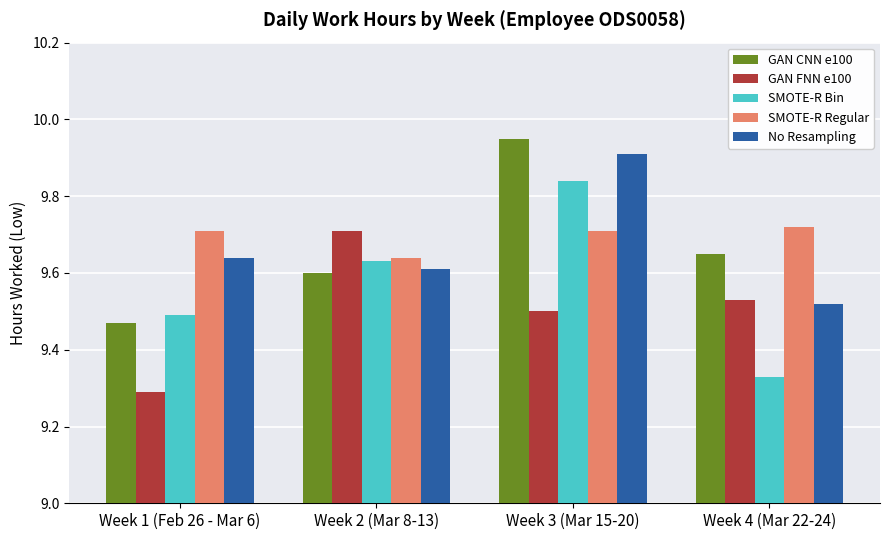

What is the difference between the maximum and minimum values in the SMOTE-R Bin series?

0.5